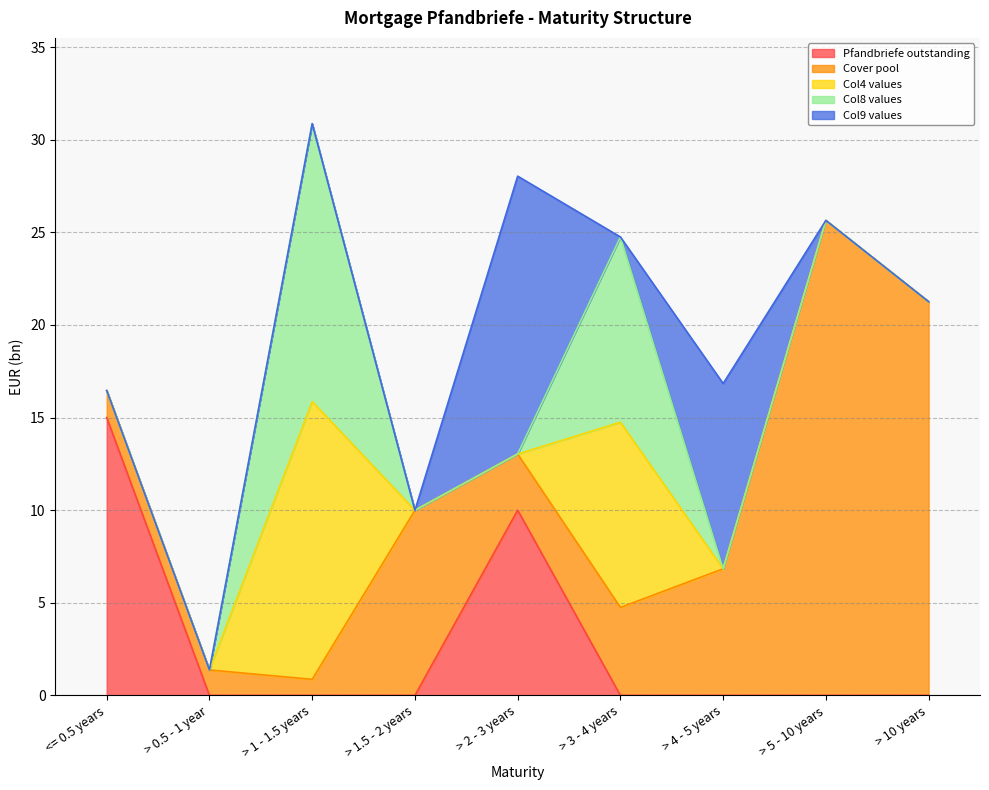

After their last crossing, which series has the higher values: Col4 values or Cover pool?

Cover pool